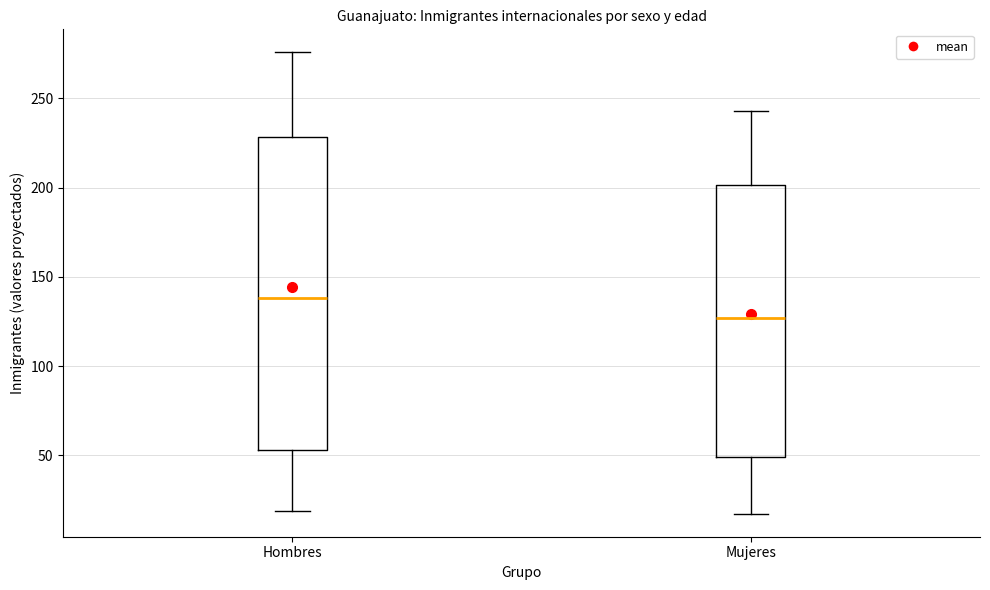

Reading left to right, transcribe this box plot: for each box, give where its median line is, the range the box spans, and where its two whiskers end, as read against the y-axis. The values are not printed on the chart, so give them approximately, as read against the axis.

Hombres: median 140, box 55 to 230, whiskers 20 to 275
Mujeres: median 125, box 50 to 200, whiskers 15 to 245